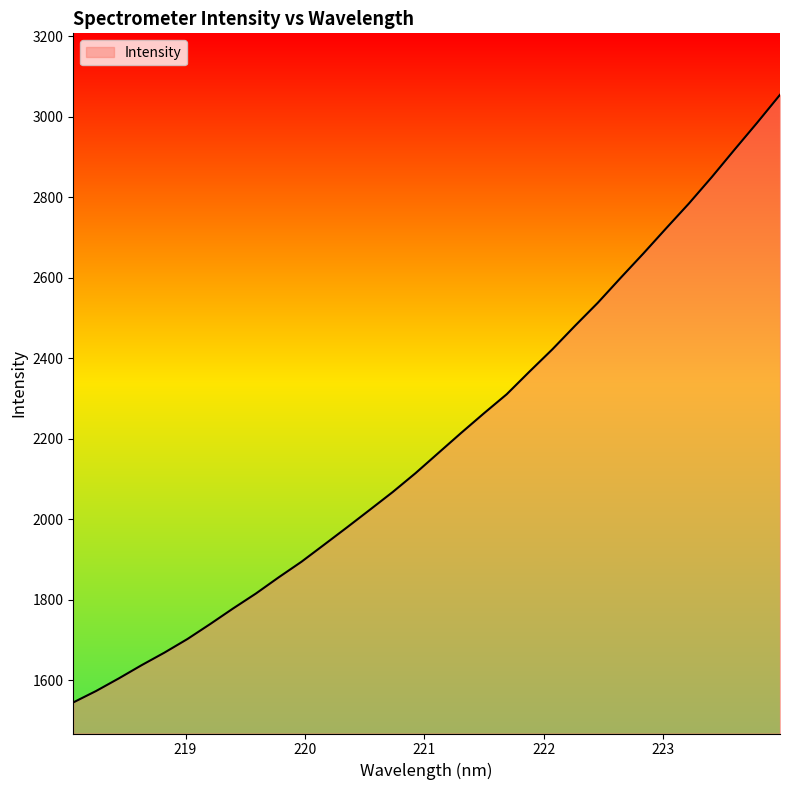

What is the difference between the maximum and minimum values?

1510.2